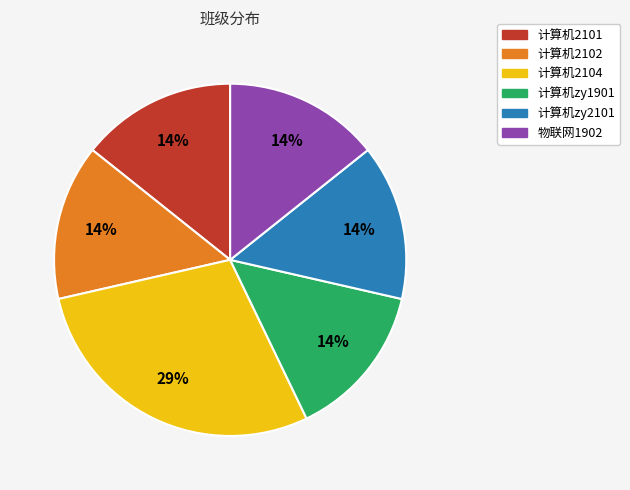

Combined, do 计算机zy2101 and 计算机zy1901 account for over 50%?

No